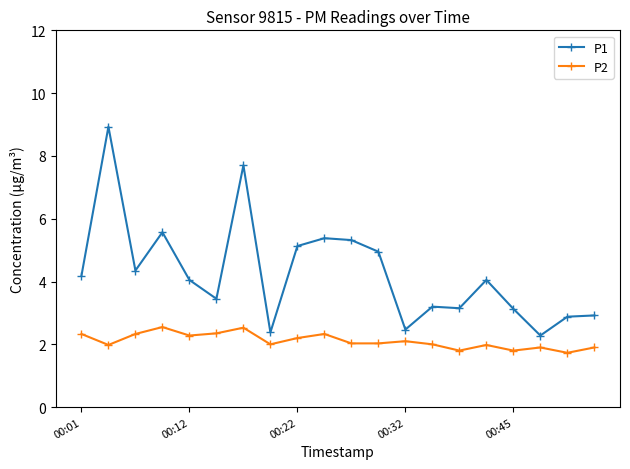

What is the greatest value displayed?

8.9